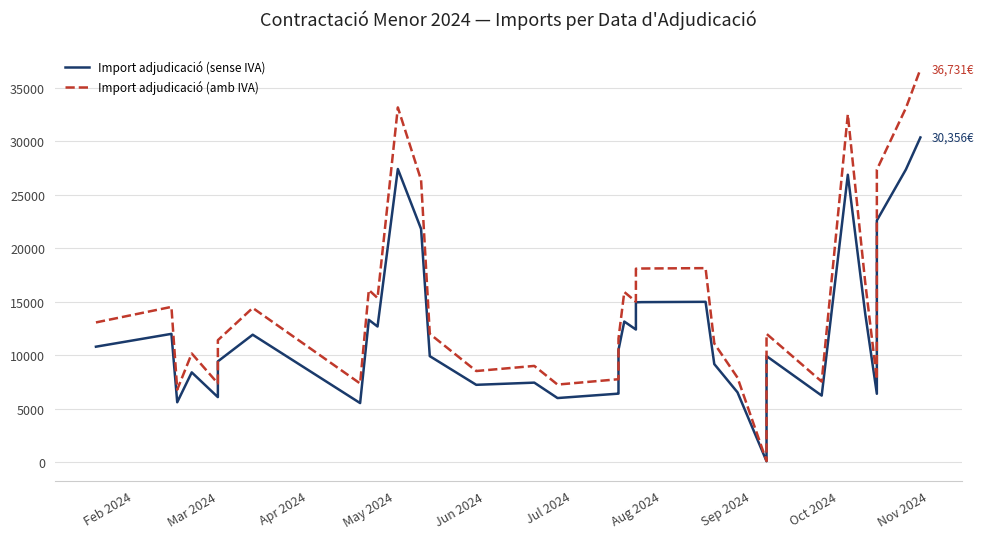

What is the sum of all Import adjudicació (sense IVA) values?

437603.1